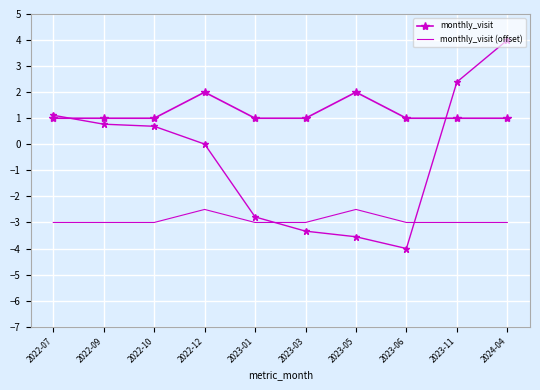

Rank the series by their maximum value, from lowest to highest.

monthly_visit (offset), monthly_visit